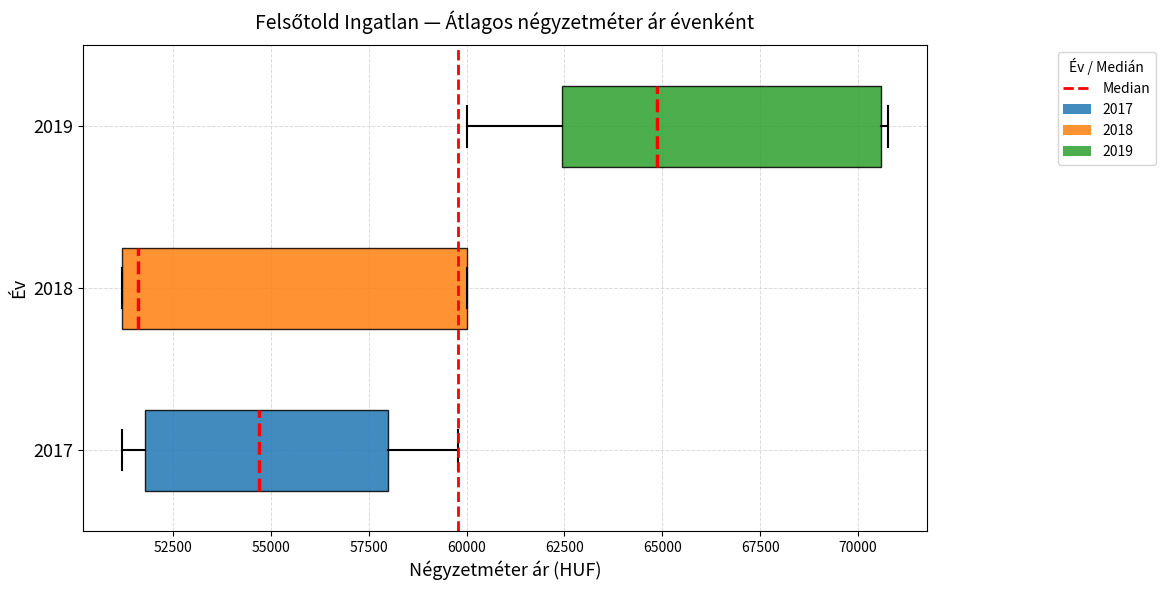

Comparing the boxes themselves (not the whiskers), which one is the widest?

2018